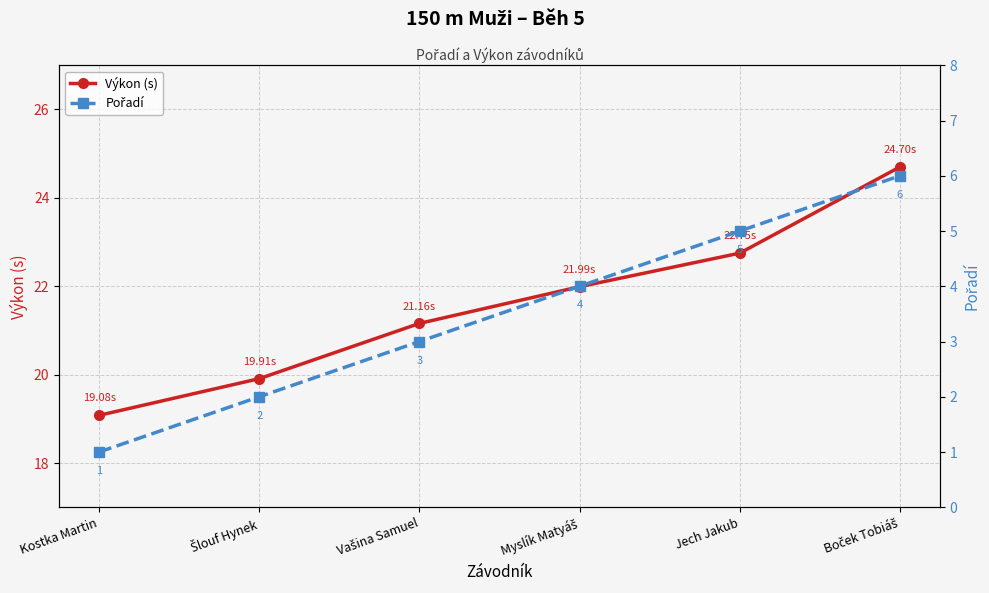

Between Jech Jakub and Vašina Samuel, which is larger?

Jech Jakub